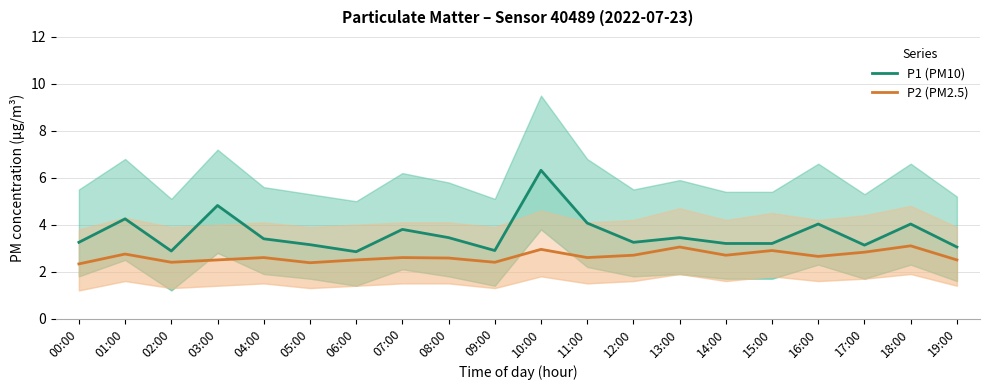

Between 09:00 and 19:00, which is larger?

19:00